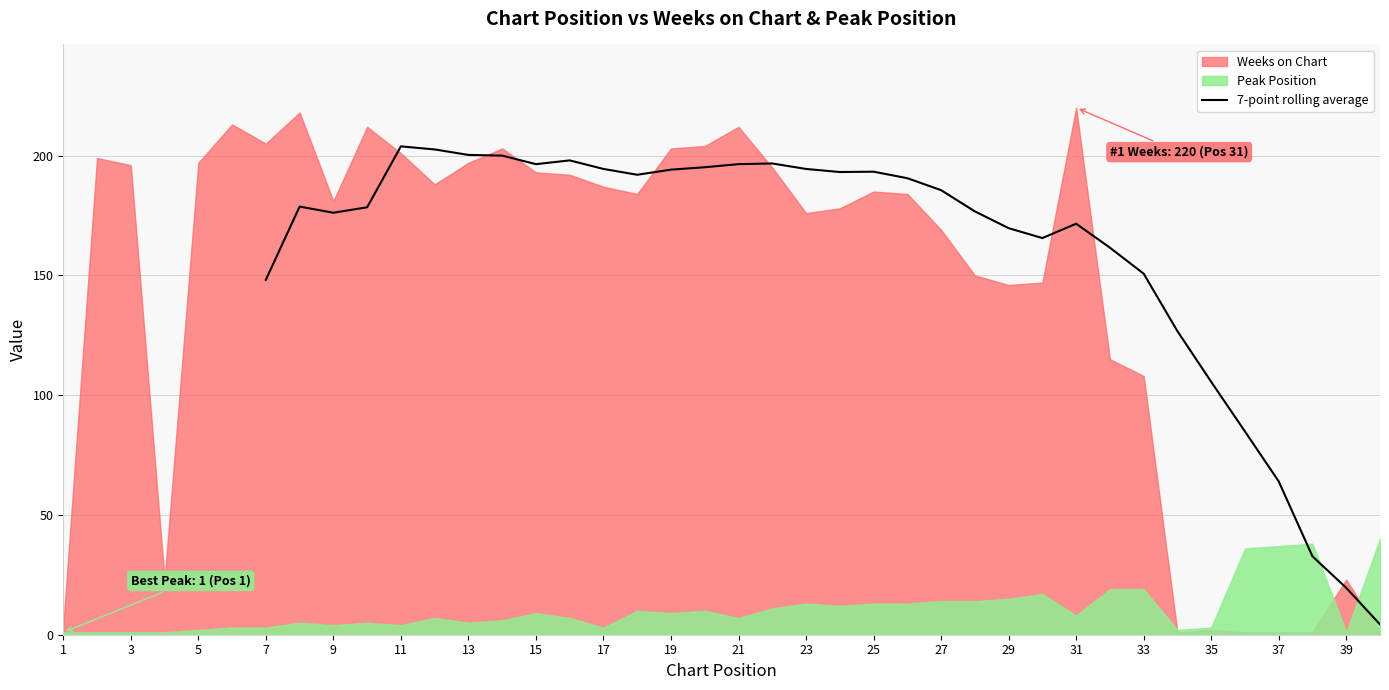

The 7-point rolling average series shows 71.3 at 11. True or false?

False